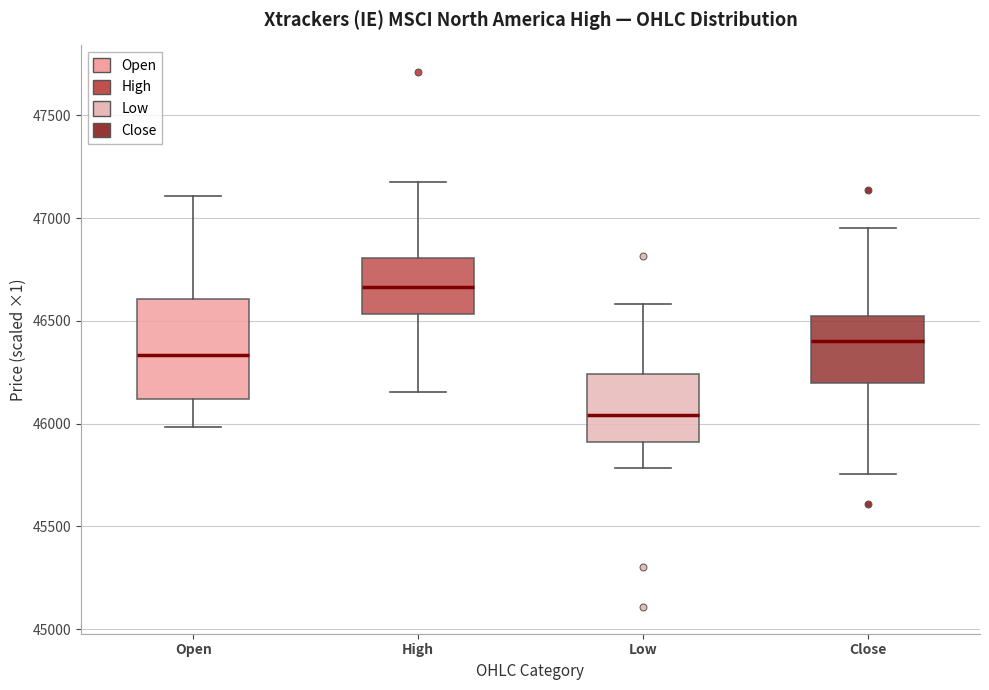

Reading left to right, transcribe this box plot: for each box, give where its median line is, the range the box spans, and where its two whiskers end, as read against the y-axis. The values are not printed on the chart, so give them approximately, as read against the axis.

Open: median 46350, box 46100 to 46600, whiskers 46000 to 47100
High: median 46650, box 46550 to 46800, whiskers 46150 to 47150
Low: median 46050, box 45900 to 46250, whiskers 45800 to 46600
Close: median 46400, box 46200 to 46500, whiskers 45750 to 46950